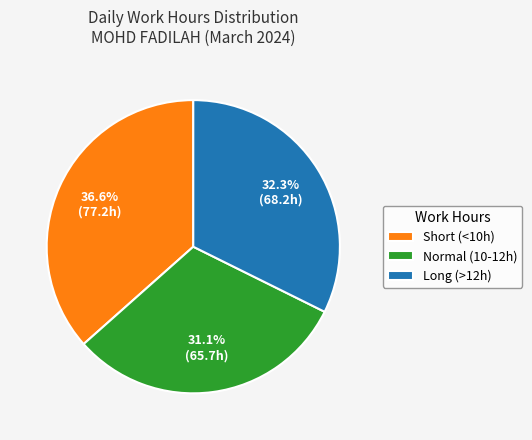

Is Normal (10-12h) the majority of the pie?

No